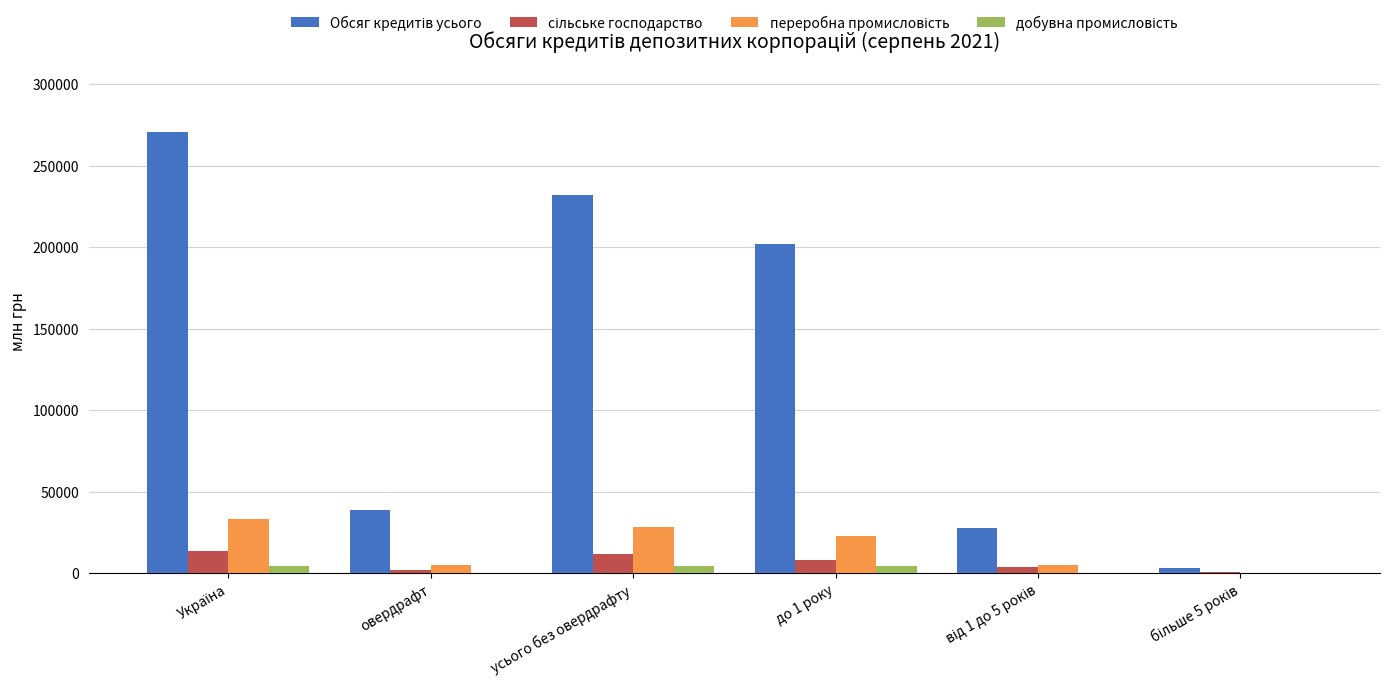

List the series in order of their peak value, highest first.

Обсяг кредитів усього, переробна промисловість, сільське господарство, добувна промисловість